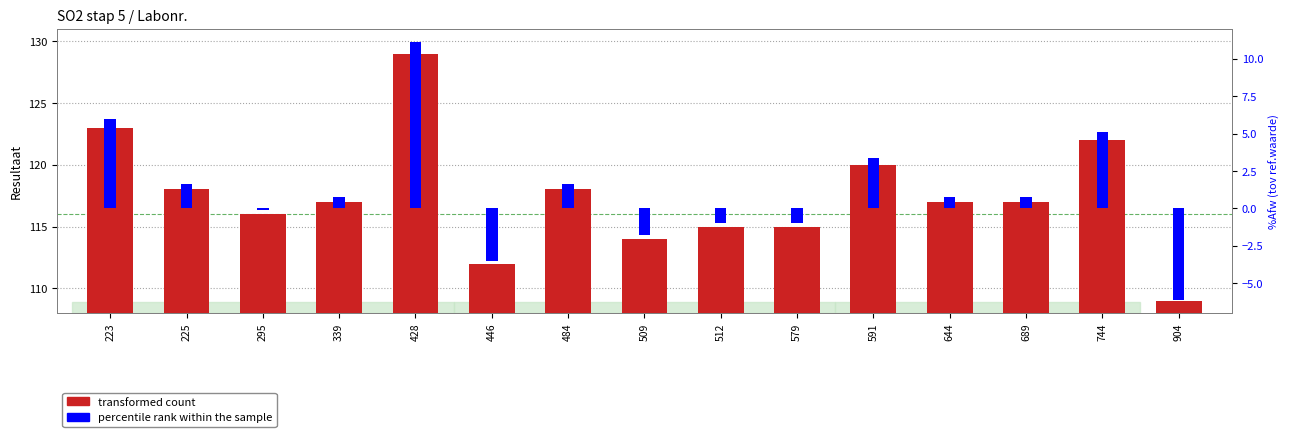

Which series has the largest range (max minus min)?

transformed count